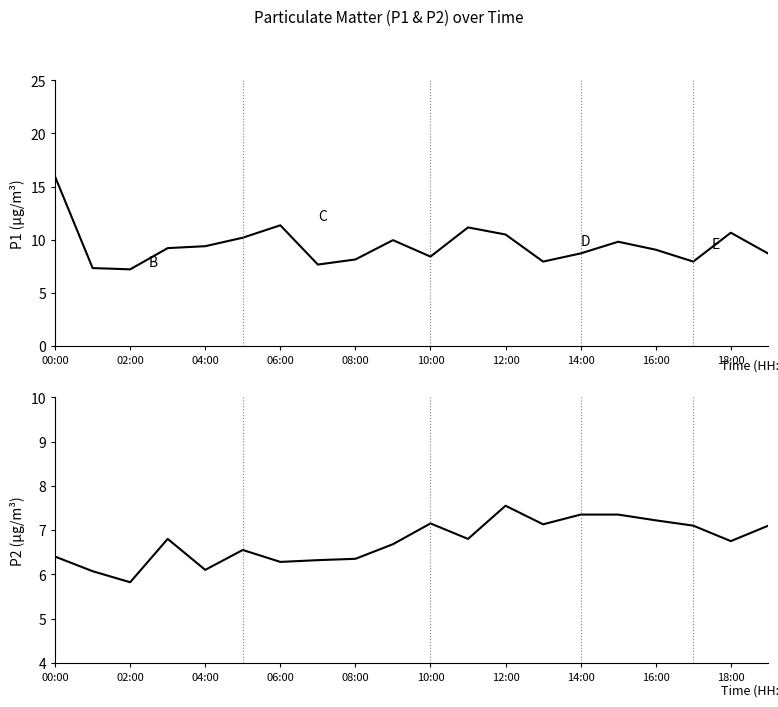

True or false: P1 has more than 1 points higher than both neighbors.

True